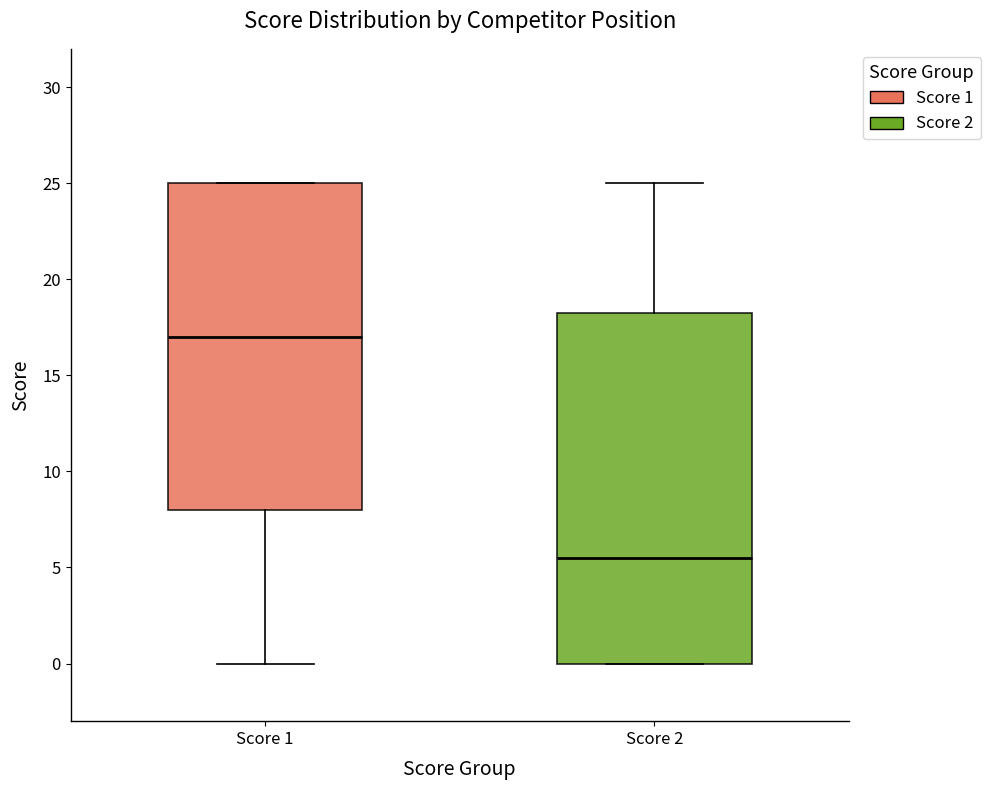

Comparing the boxes themselves (not the whiskers), which one is the tallest?

Score 2